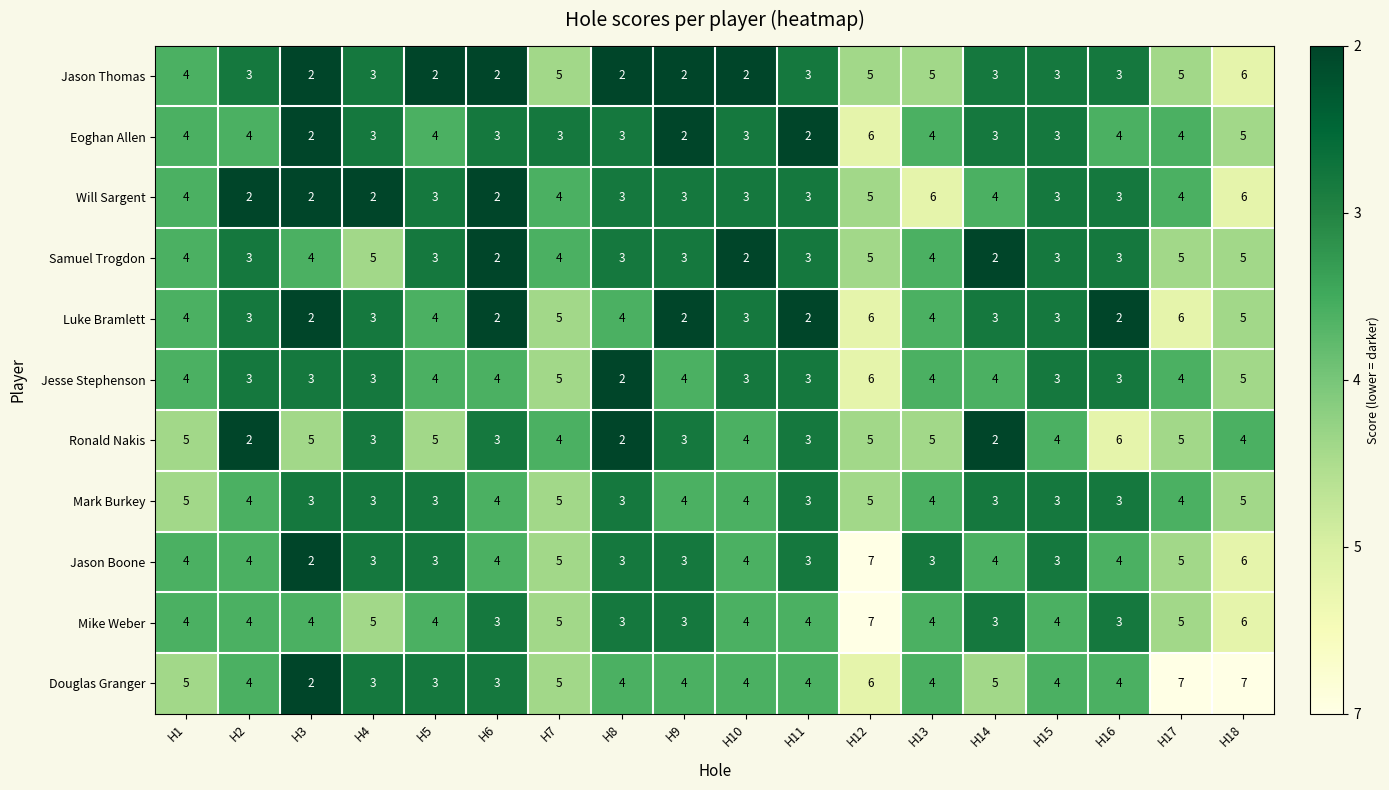

What is the total value across all series at H13?

47